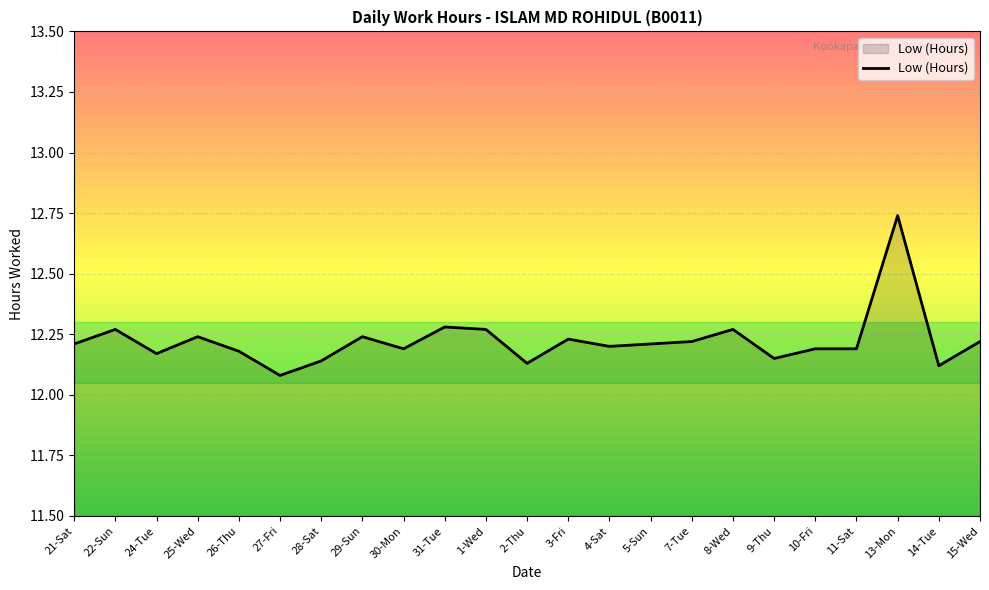

What is the change in value from 13-Mon to 15-Wed?

-0.5